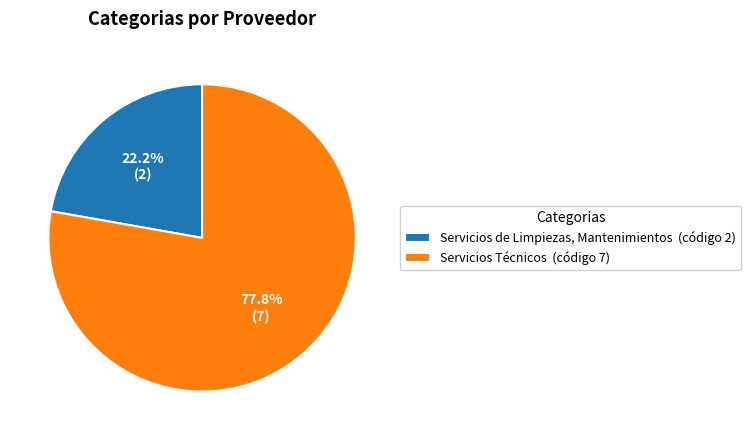

Is it true that Servicios de Limpiezas, Mantenimientos is 22% of the pie?

True